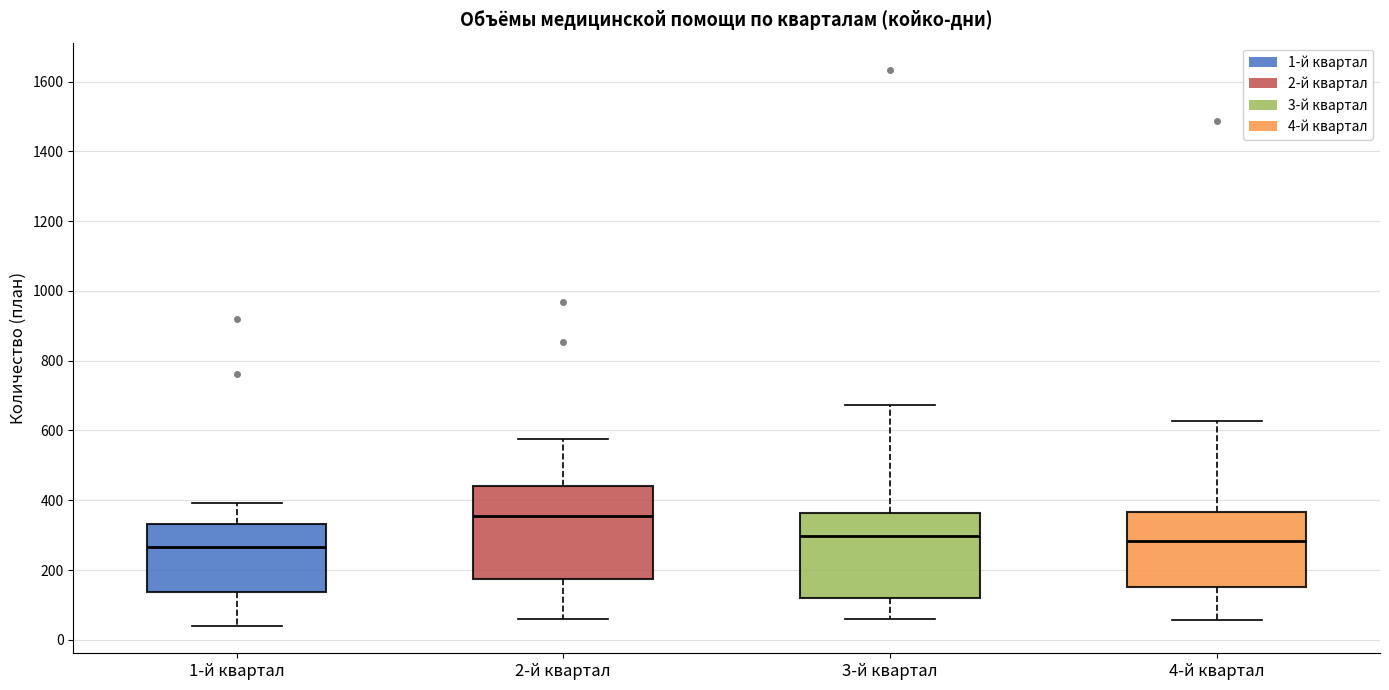

Where does the upper whisker of the box for 1-й квартал end on the y-axis? The values are not printed on the chart, so give them approximately, as read against the axis.

400